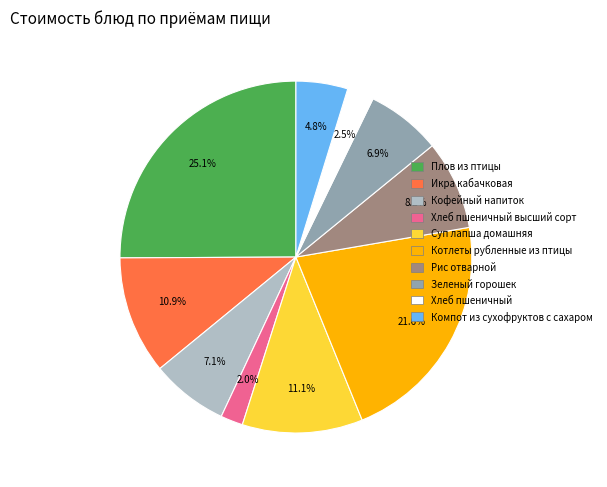

What percentage is the Котлеты рубленные из птицы slice, to the nearest percent?

22%